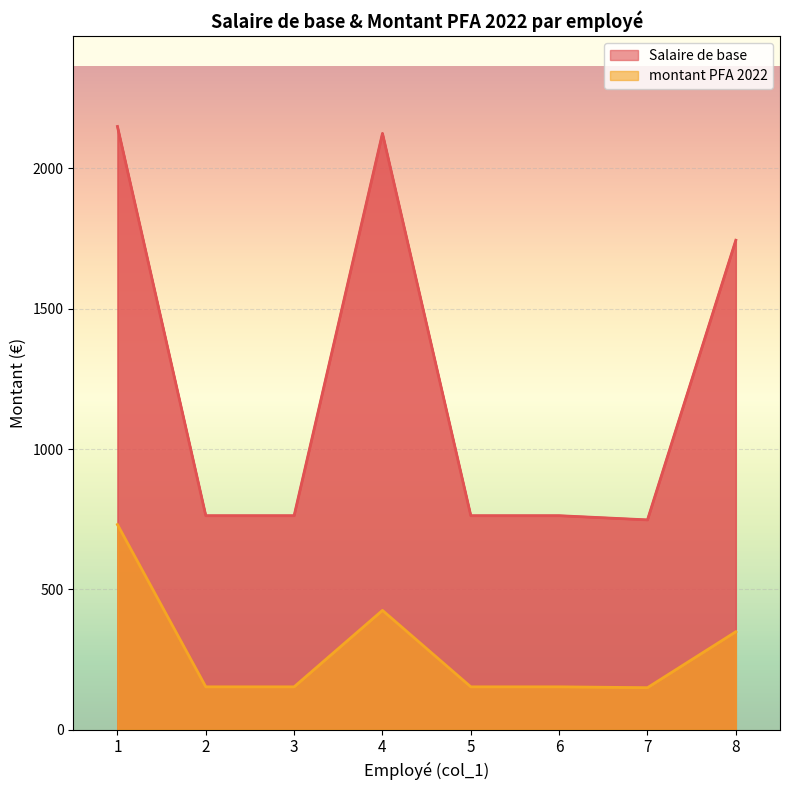

Is it true that montant PFA 2022 equals 152.5 at 6?

True